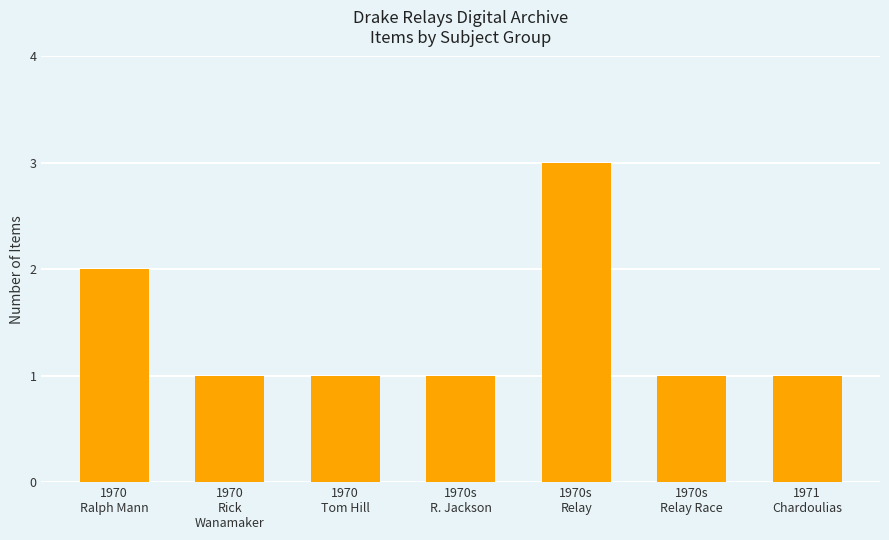

Where is the data nearest to the value 2?

1970
Ralph Mann